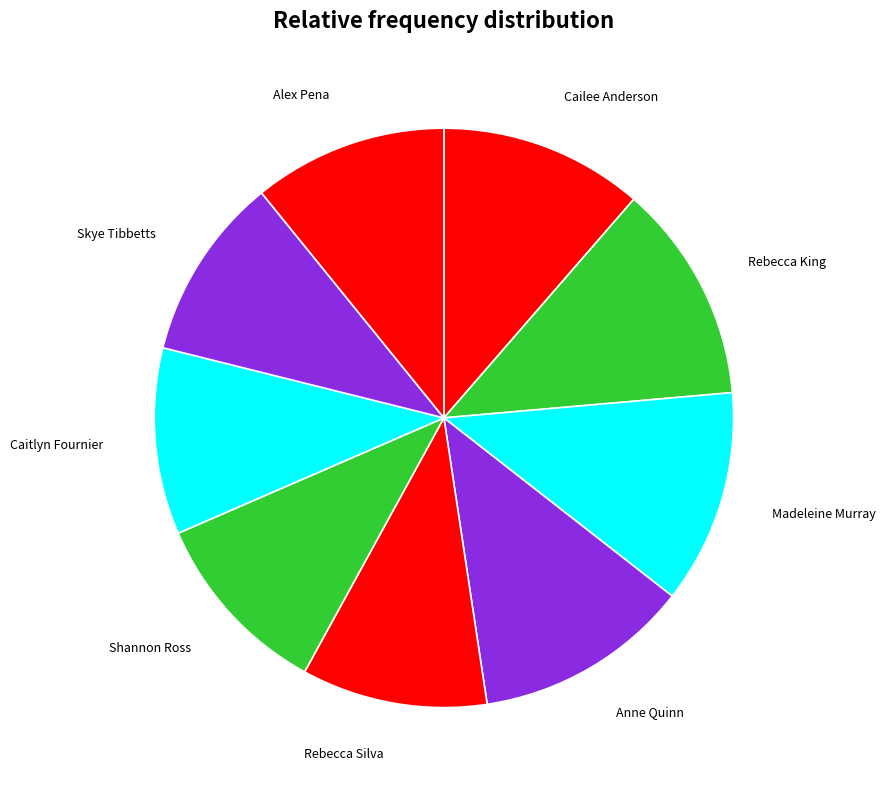

To the nearest percent, what is the average slice percentage?

11%